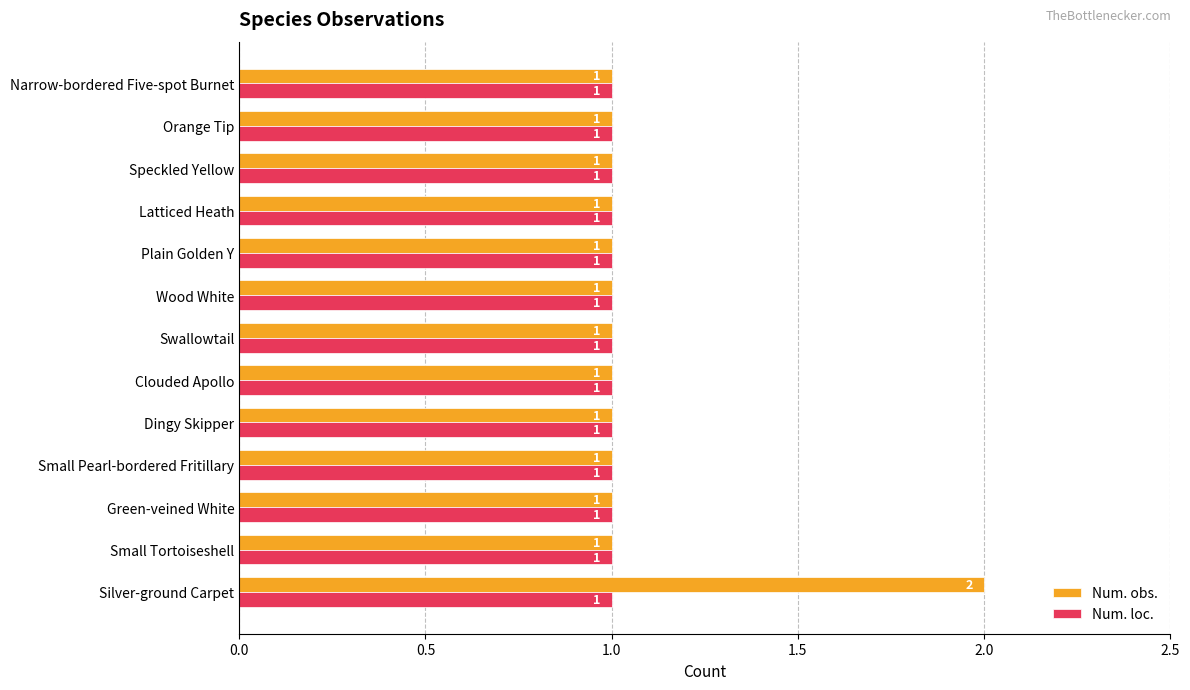

Count the Num. obs. values in the range 1 to 2.

13